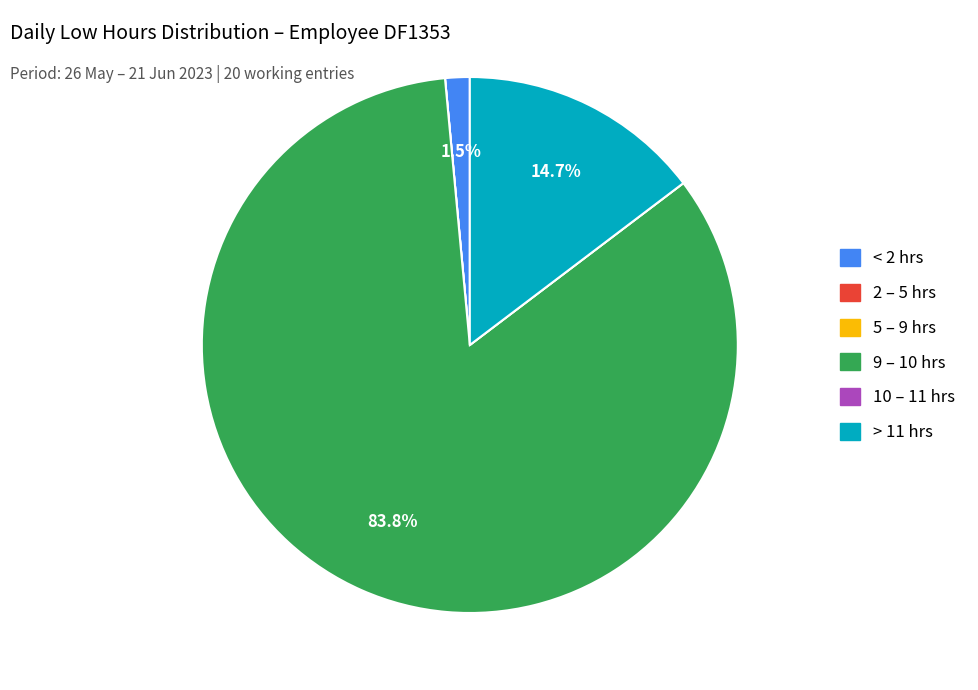

Is there any slice that represents more than half of the pie?

Yes